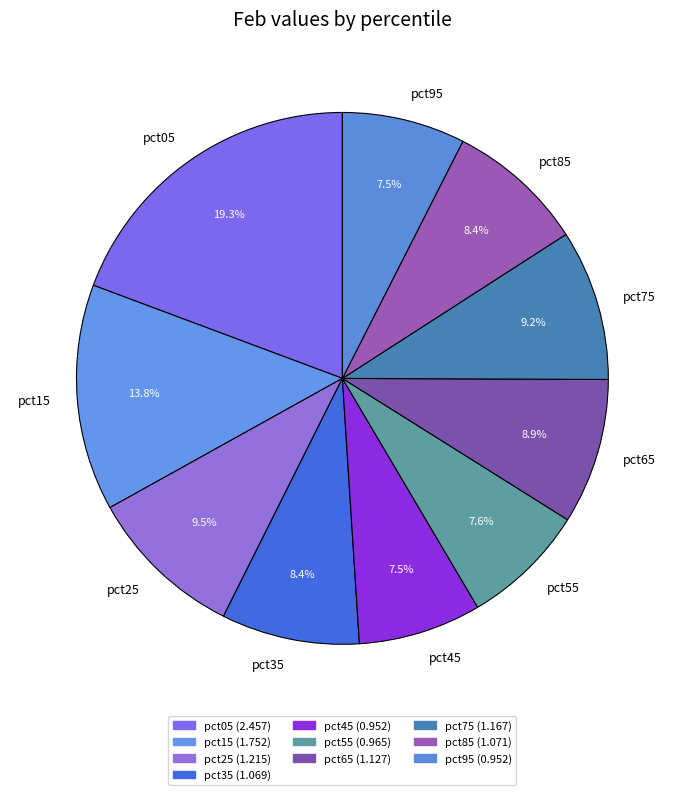

What percentage is the pct65 slice, to the nearest percent?

9%